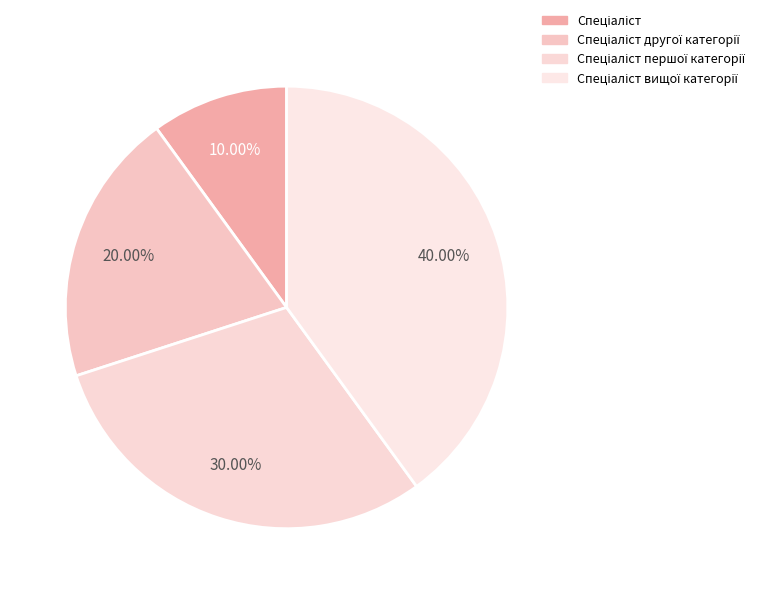

To the nearest percent, what portion does Спеціаліст першої категорії represent?

30%